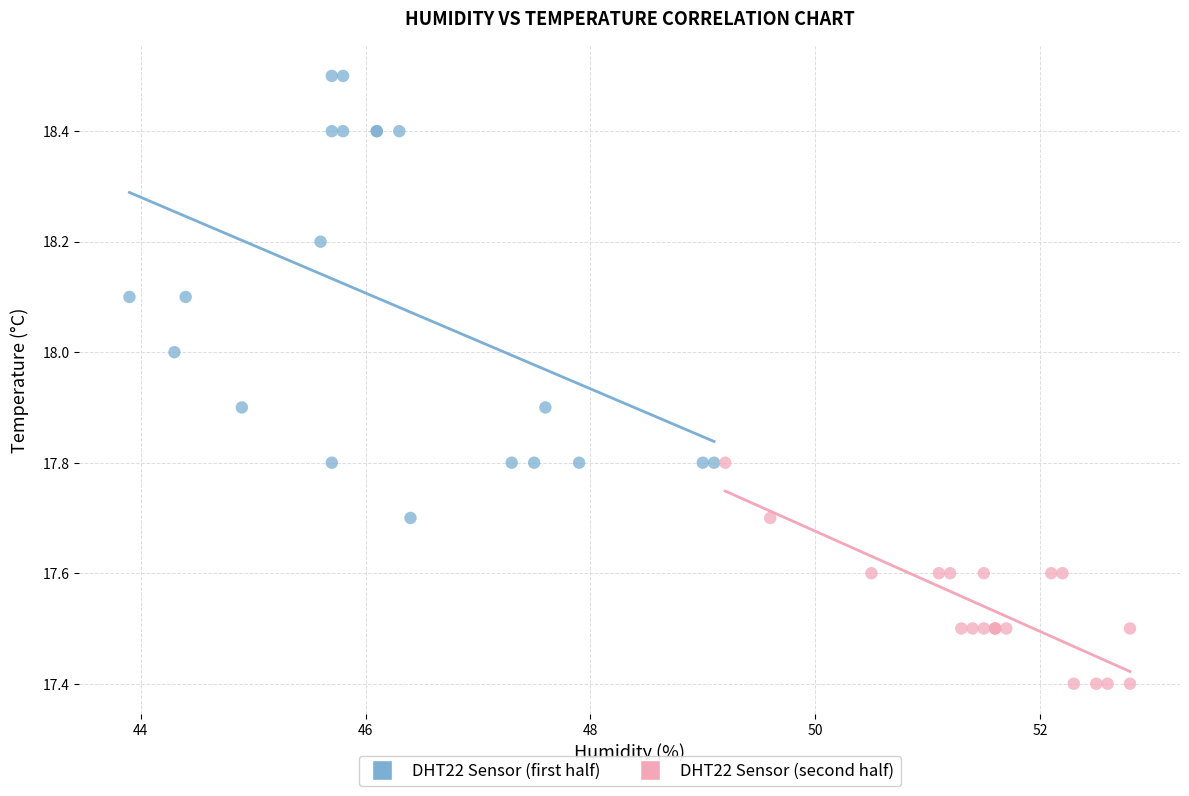

Which series has the widest spread of Y values?

DHT22 Sensor (first half)